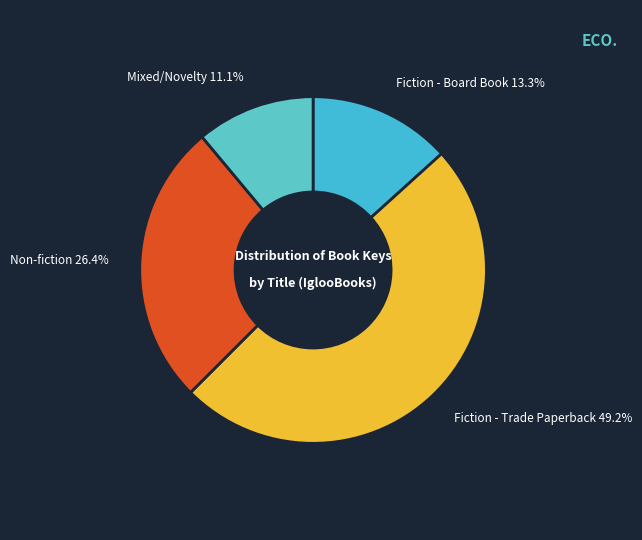

How much of the chart is everything except Fiction - Trade Paperback?

50.8%